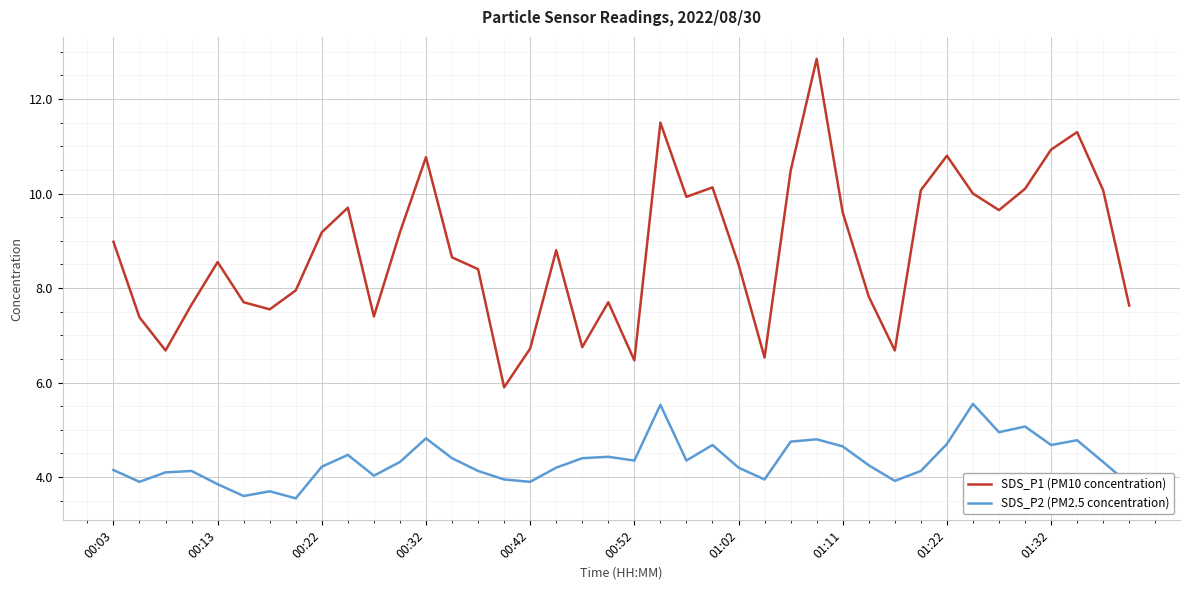

Which series has the widest spread of values?

SDS_P1 (PM10 concentration)